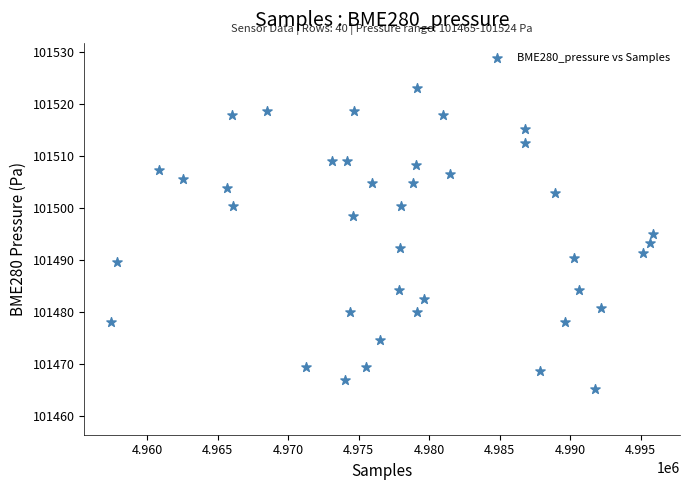

What is the range of Y values (max minus min)?

58.0